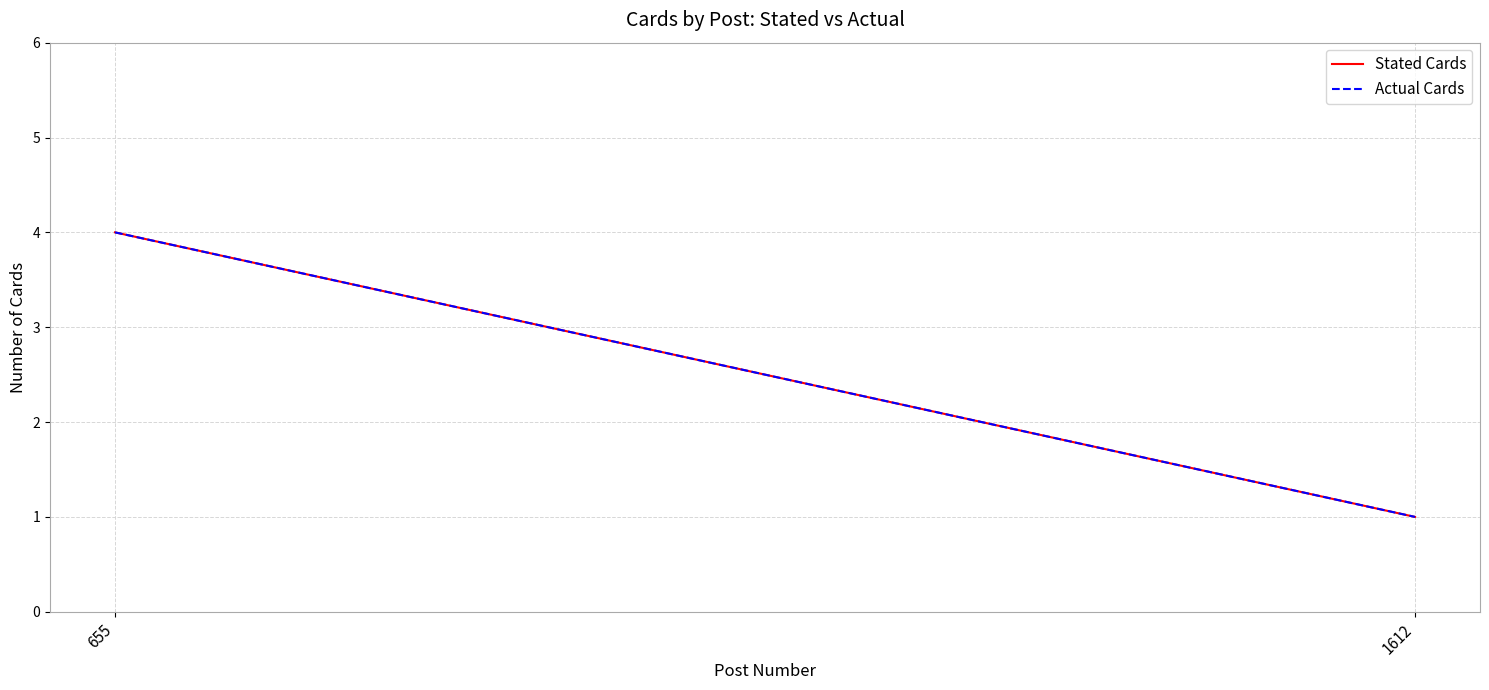

The Stated Cards series shows 1 at 1612. True or false?

True